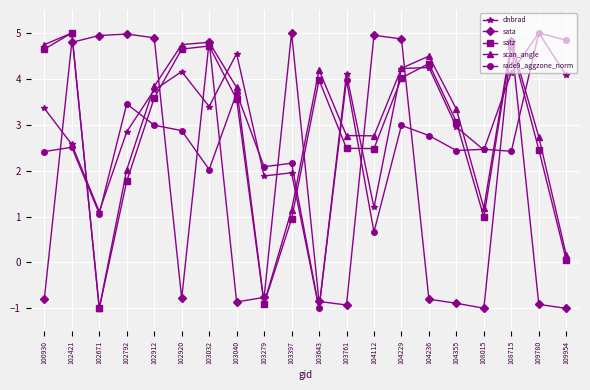

How many data points in sata are above 0?

9